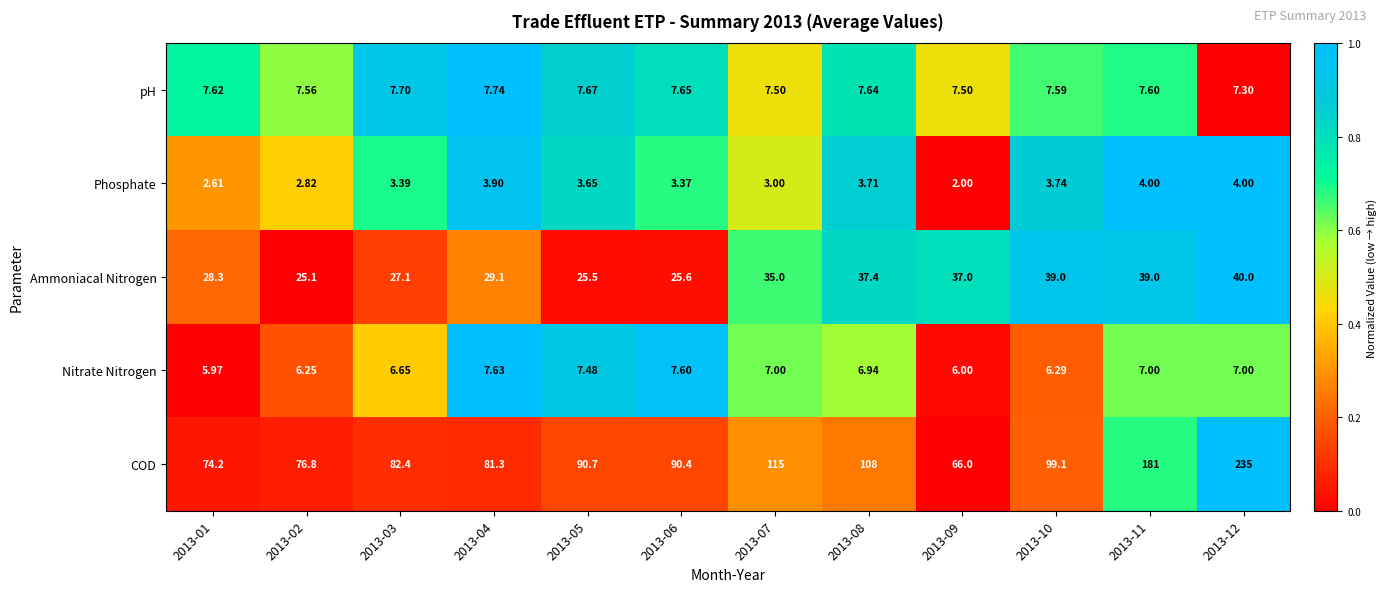

Rank the series at 2013-01 from lowest to highest value.

Phosphate, Nitrate Nitrogen, pH, Ammoniacal Nitrogen, COD